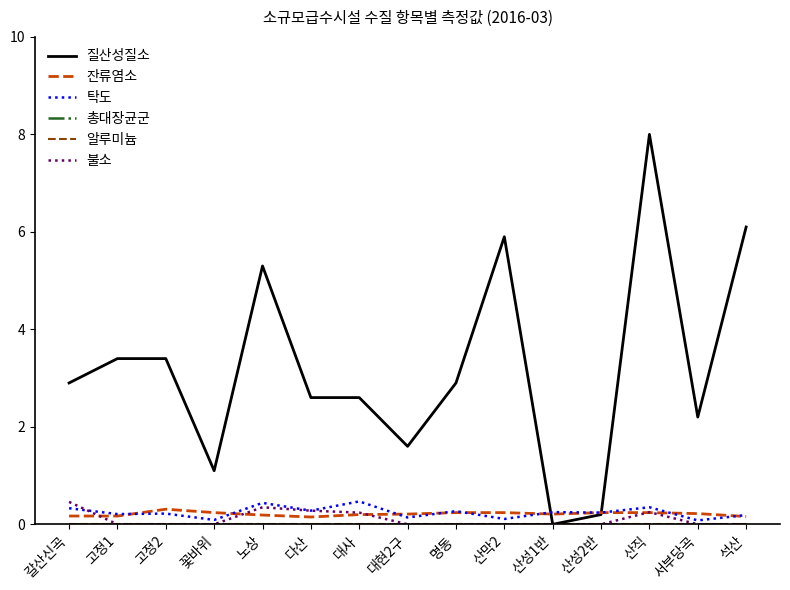

Rank the series at 갈산신곡 from lowest to highest value.

총대장균군, 알루미늄, 잔류염소, 탁도, 불소, 질산성질소